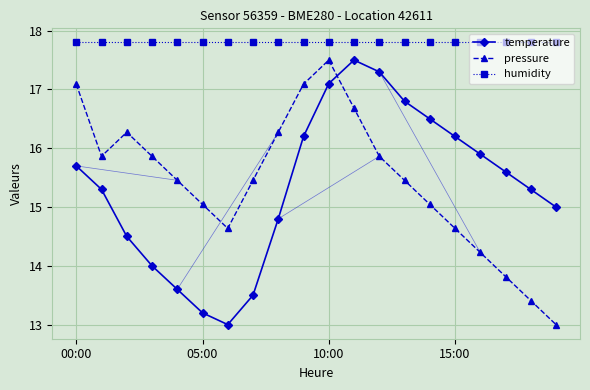

Which series has the largest total across all categories?

humidity